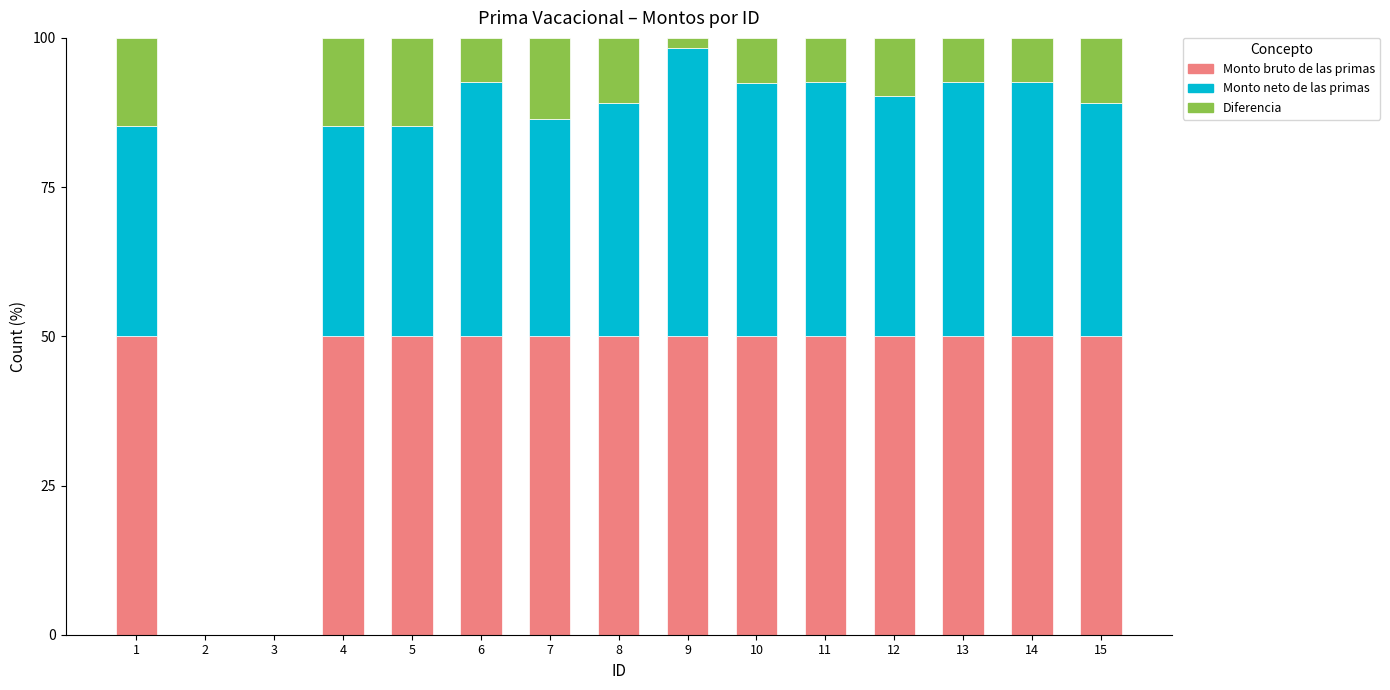

What is the sum of the Monto bruto de las primas values at 3 and 6?

50.0